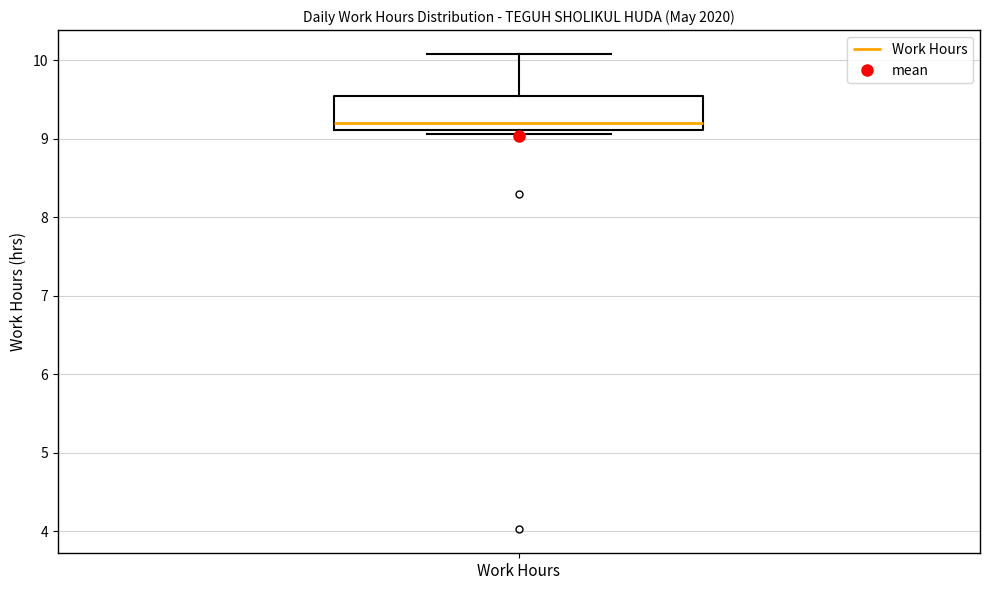

Transcribe this box plot: give where the median line is, the range the box spans, and where the two whiskers end, as read against the y-axis. The values are not printed on the chart, so give them approximately, as read against the axis.

median 9.2, box 9.1 to 9.5, whiskers 9.1 (just below the box's lower edge) to 10.1